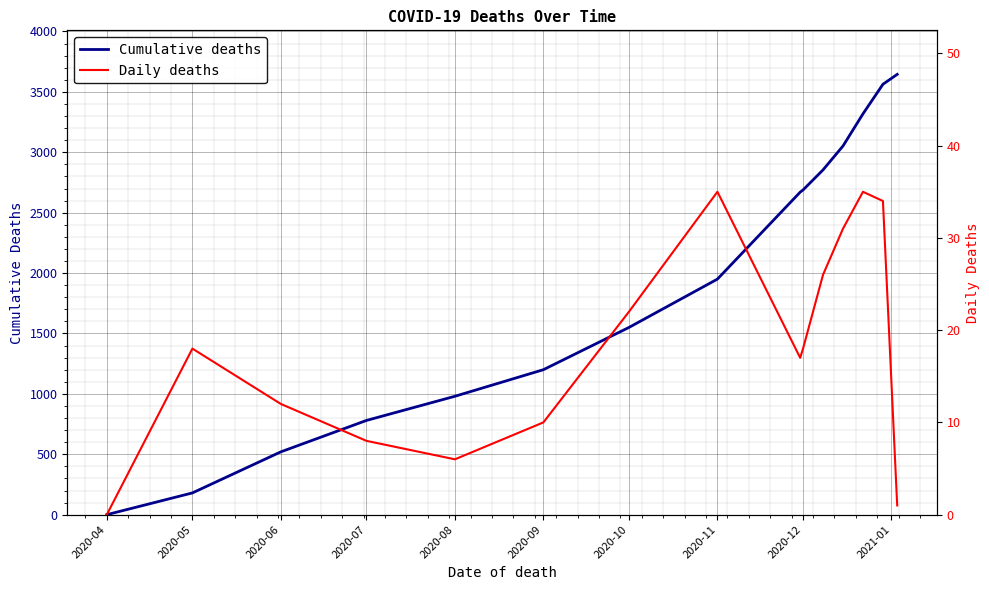

At which category does Daily deaths reach its first local valley?

2020-08